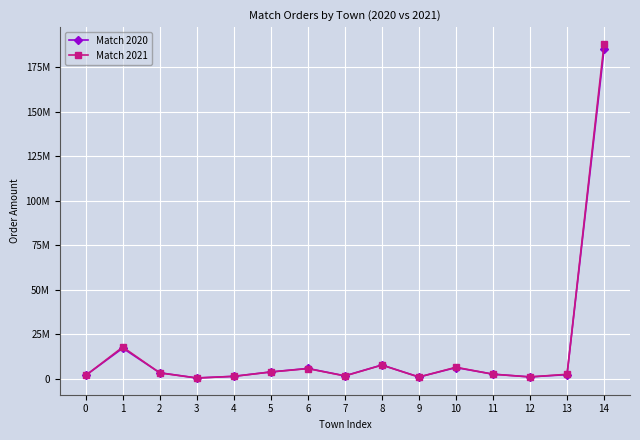

What is the maximum value for Match 2021?

187950390